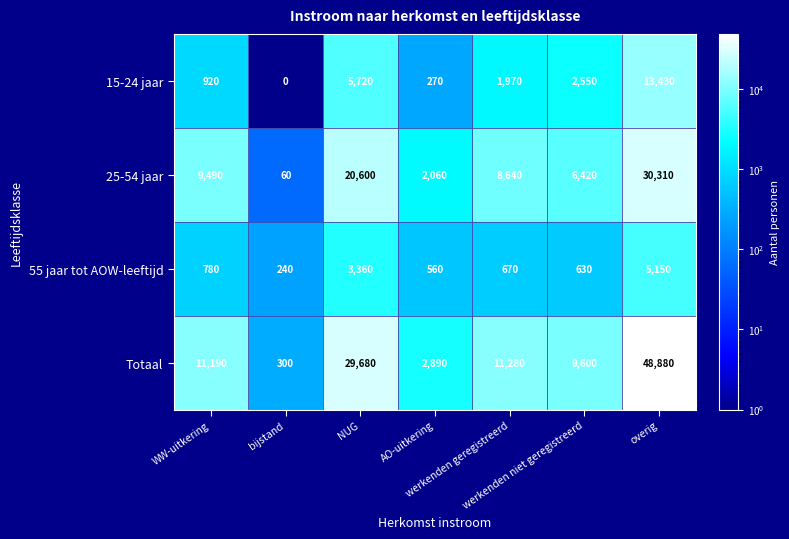

At how many categories does at least one series exceed 5546?

5